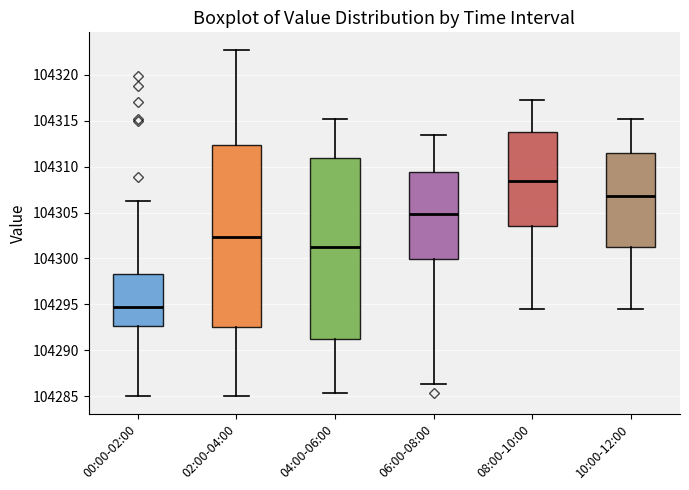

Reading left to right, read every box against the y-axis: the position of its median line, the range the box covers, and the ends of its whiskers. The values are not printed on the chart, so give them approximately, as read against the axis.

00:00-02:00: median 104294.5, box 104292.5 to 104298.5, whiskers 104285.0 to 104306.5
02:00-04:00: median 104302.5, box 104292.5 to 104312.5, whiskers 104285.0 to 104323.0
04:00-06:00: median 104301.0, box 104291.0 to 104311.0, whiskers 104285.5 to 104315.0
06:00-08:00: median 104305.0, box 104300.0 to 104309.5, whiskers 104286.5 to 104313.5
08:00-10:00: median 104308.5, box 104303.5 to 104313.5, whiskers 104294.5 to 104317.5
10:00-12:00: median 104307.0, box 104301.0 to 104311.5, whiskers 104294.5 to 104315.0